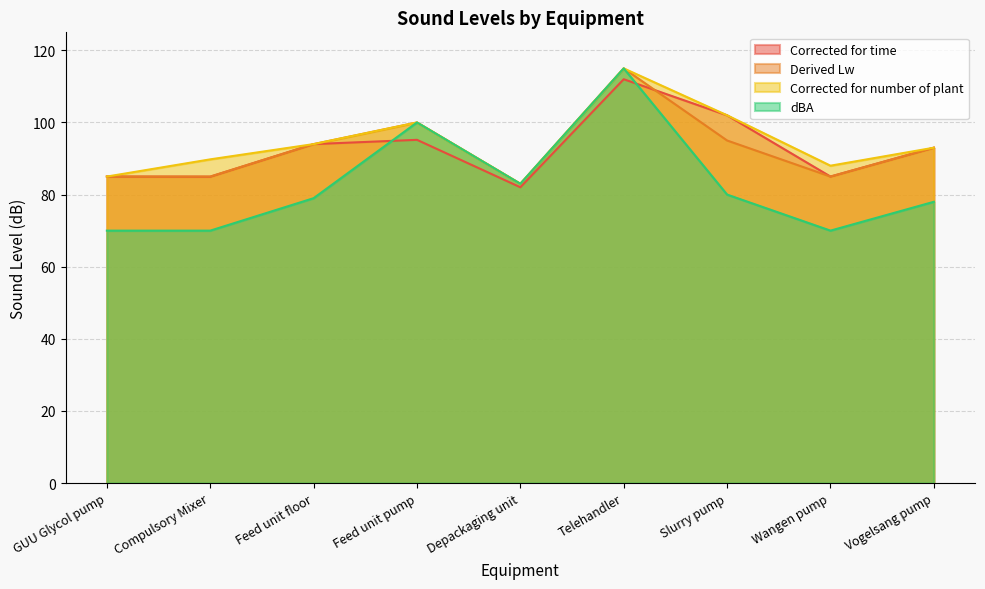

True or false: Corrected for time has more than 0 points higher than both neighbors.

True